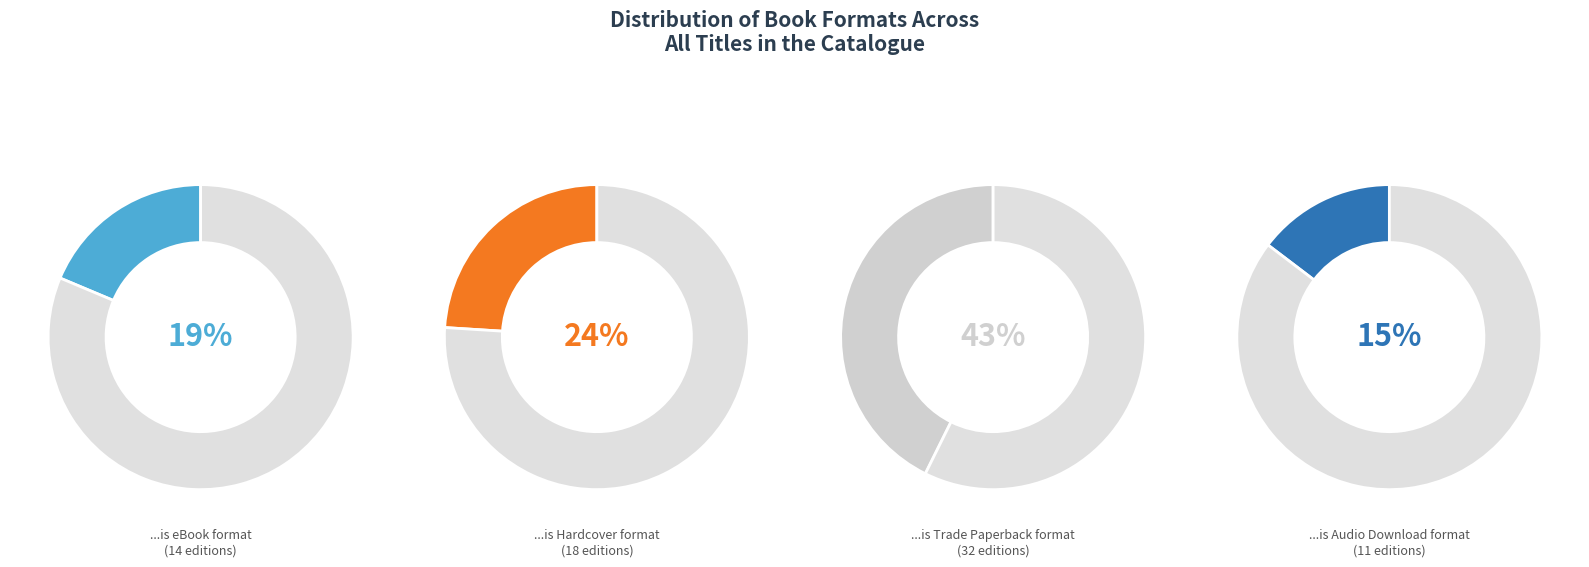

To the nearest percent, what is the average slice percentage?

25%